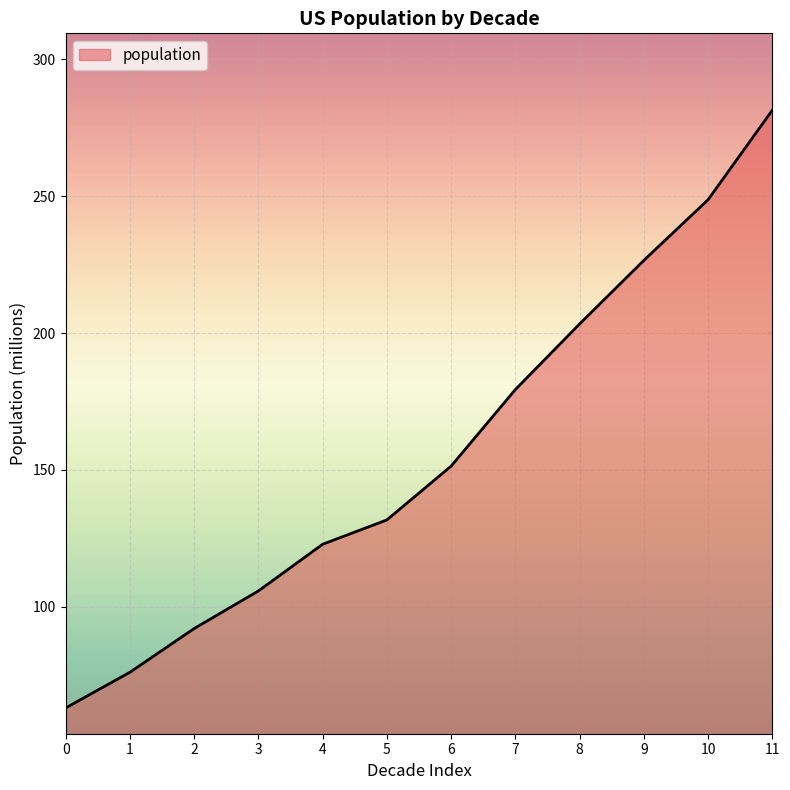

Rank the categories by value from highest to lowest.

11, 10, 9, 8, 7, 6, 5, 4, 3, 2, 1, 0